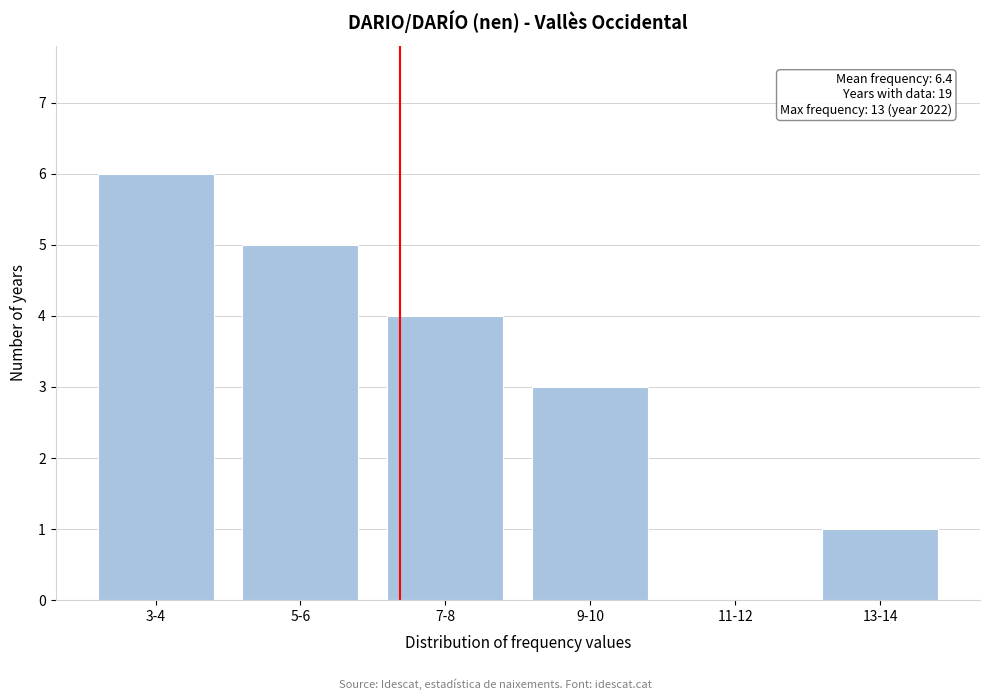

Reading left to right, list all the values displayed in this chart.

3-4=6	5-6=5	7-8=4	9-10=3	11-12=0	13-14=1